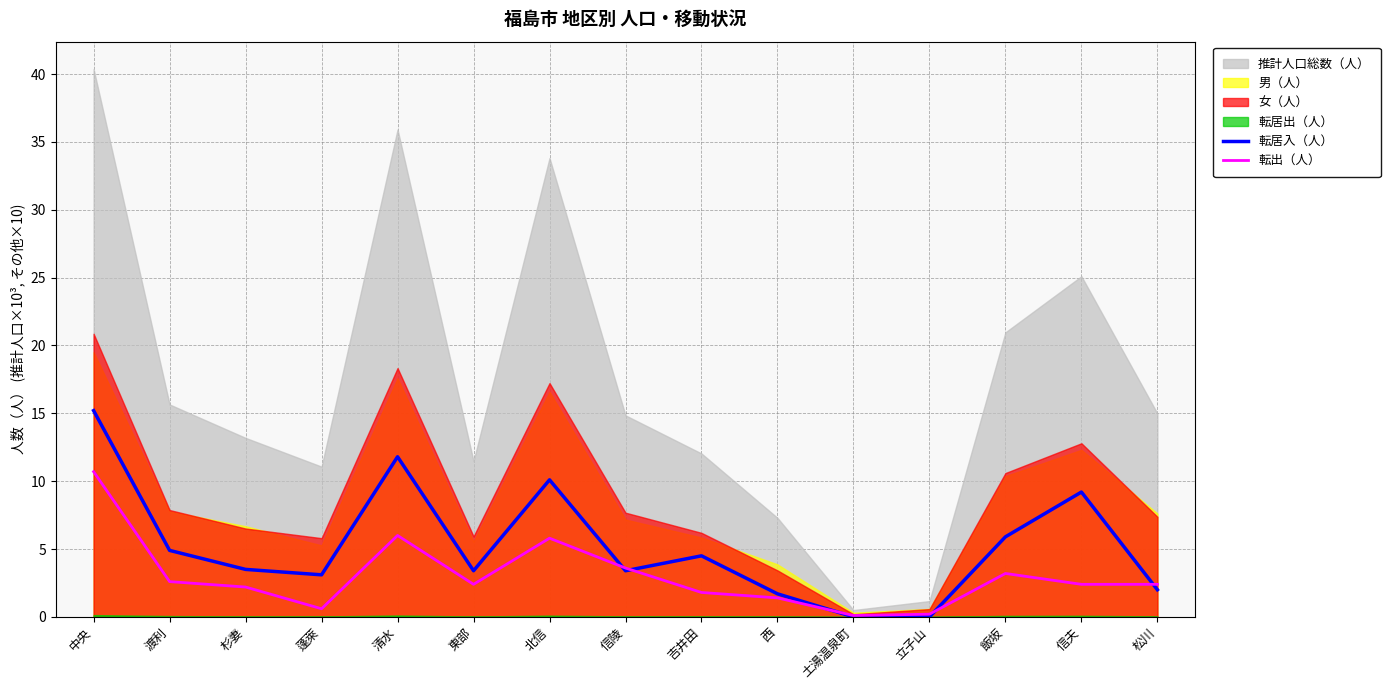

True or false: 転居入（人） and 転出（人） intersect in this chart.

True